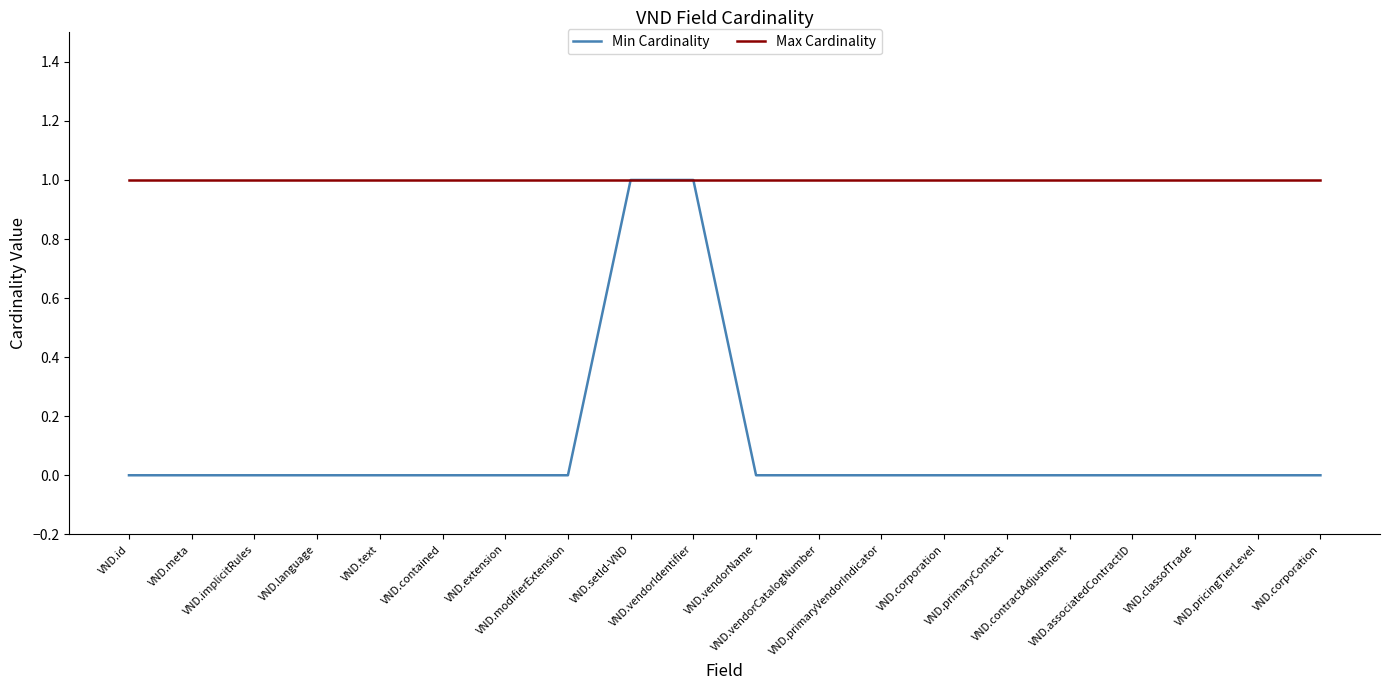

What is the label of the 11th point from the left?

VND.vendorName